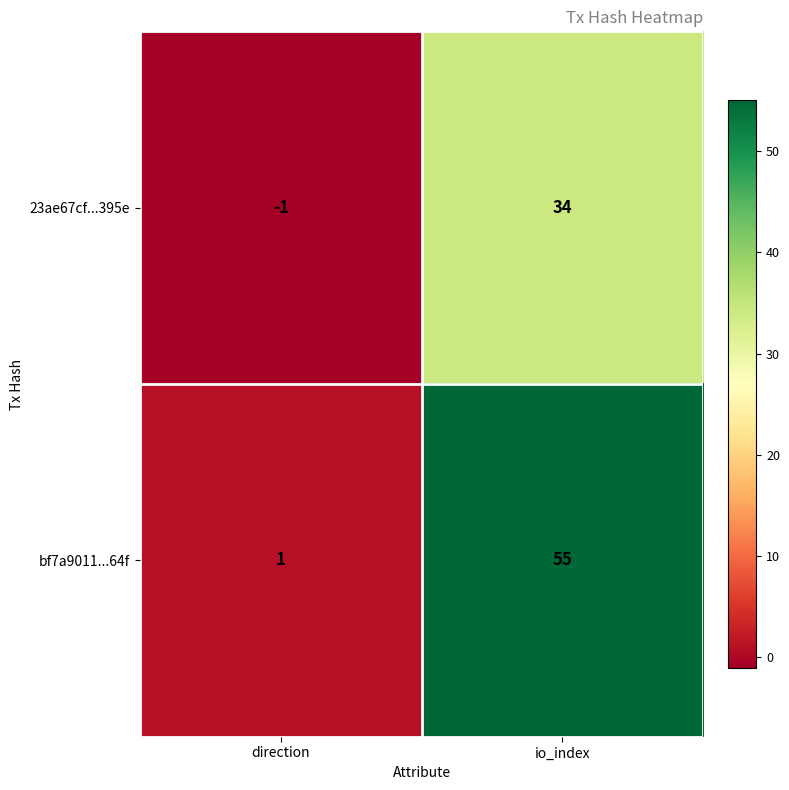

Reading left to right, extract all data points from this chart.

23ae67cf...395e: direction=-1	io_index=34
bf7a9011...64f: direction=1	io_index=55